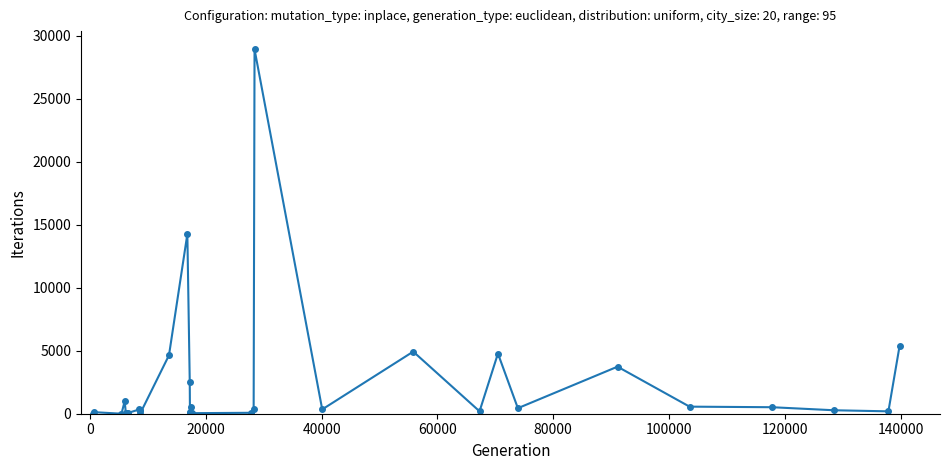

What is the difference between the second highest and second lowest values?

14256.9